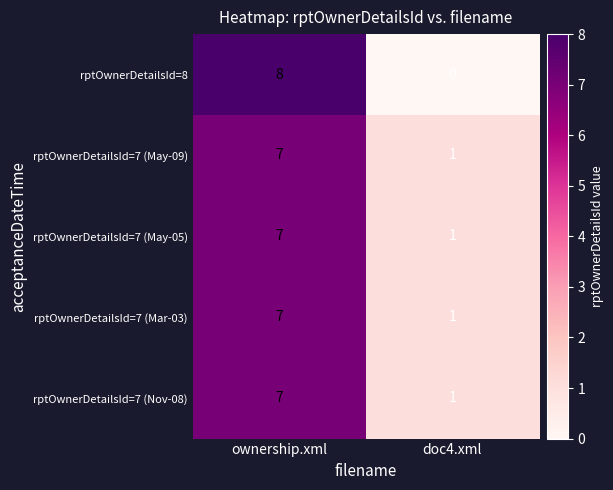

Which category has the highest value in the rptOwnerDetailsId=7 (May-05) series?

ownership.xml